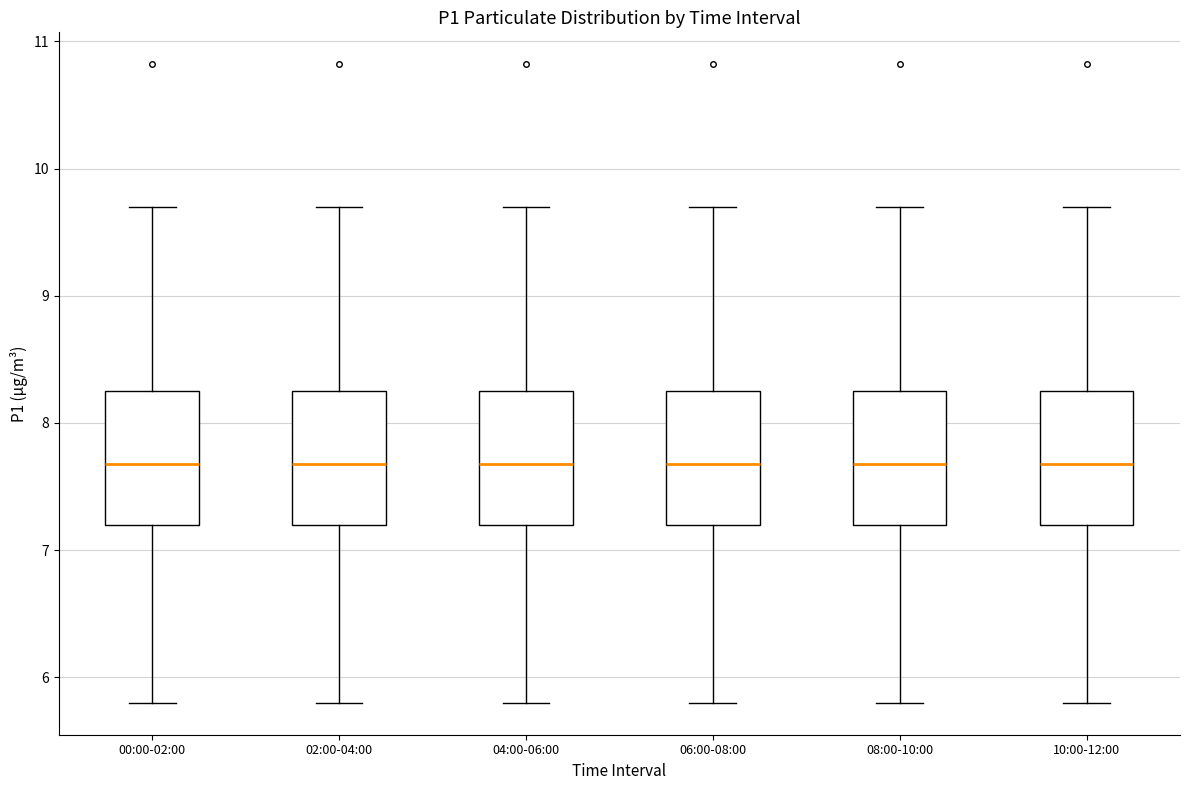

Reading left to right, transcribe this box plot: for each box, give where its median line is, the range the box spans, and where its two whiskers end, as read against the y-axis. The values are not printed on the chart, so give them approximately, as read against the axis.

00:00-02:00: median 7.7, box 7.2 to 8.3, whiskers 5.8 to 9.7
02:00-04:00: median 7.7, box 7.2 to 8.3, whiskers 5.8 to 9.7
04:00-06:00: median 7.7, box 7.2 to 8.3, whiskers 5.8 to 9.7
06:00-08:00: median 7.7, box 7.2 to 8.3, whiskers 5.8 to 9.7
08:00-10:00: median 7.7, box 7.2 to 8.3, whiskers 5.8 to 9.7
10:00-12:00: median 7.7, box 7.2 to 8.3, whiskers 5.8 to 9.7